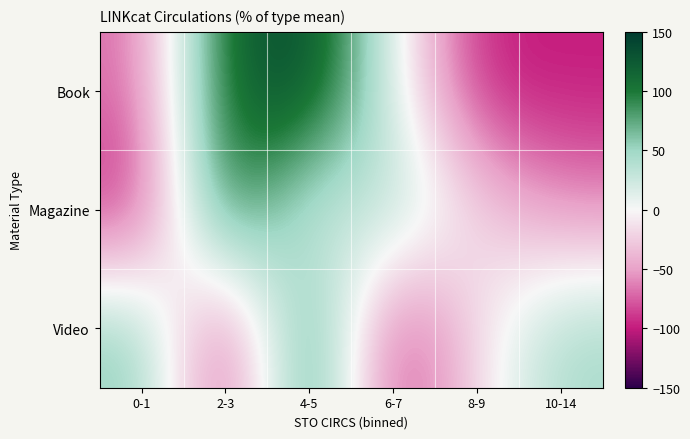

Which series has the largest range (max minus min)?

Book